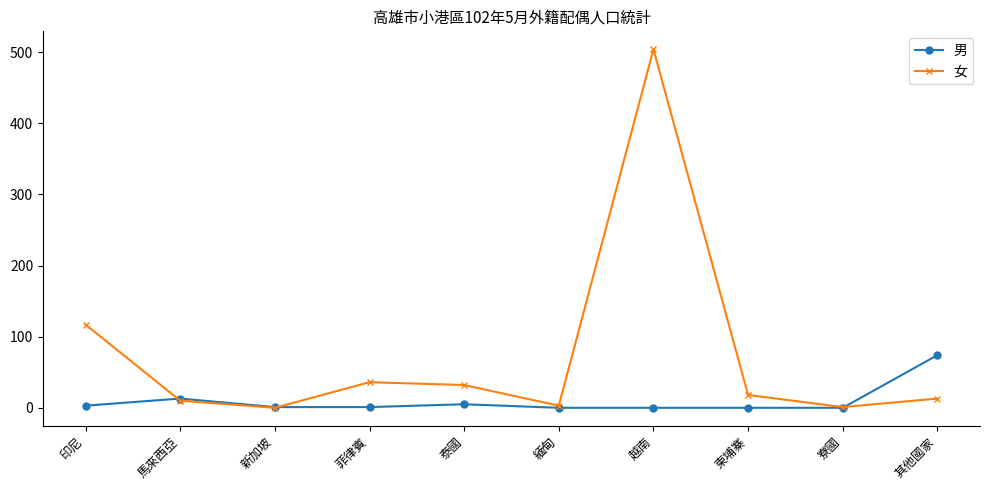

The value of 女 at 菲律賓 is 36. True or false?

True